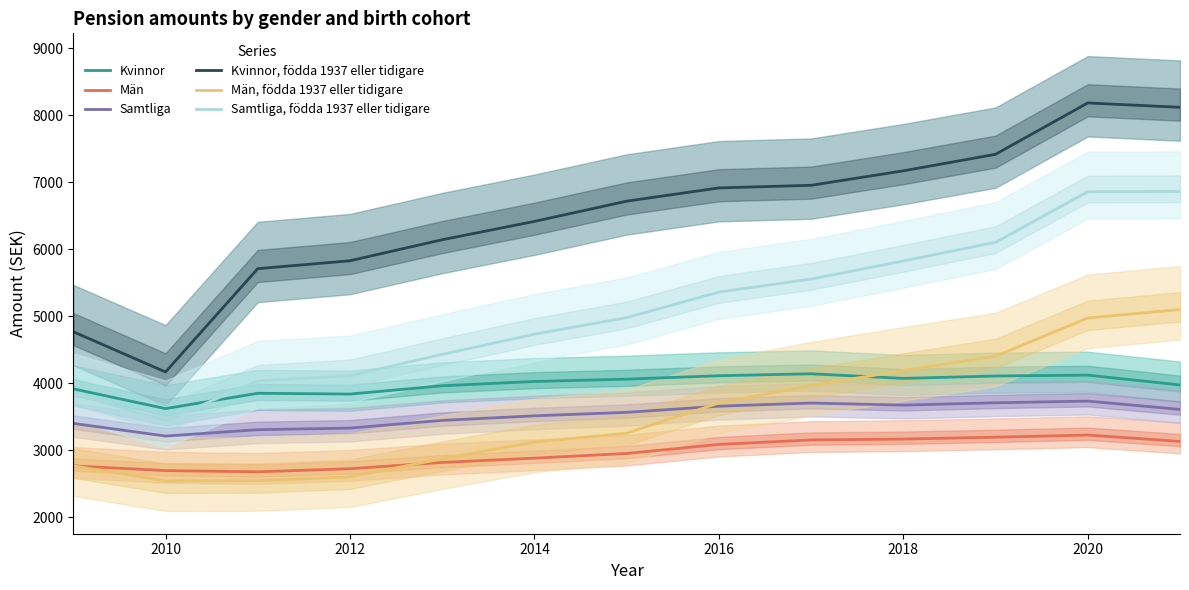

True or false: Kvinnor has a value of 4121 at 2020.

True